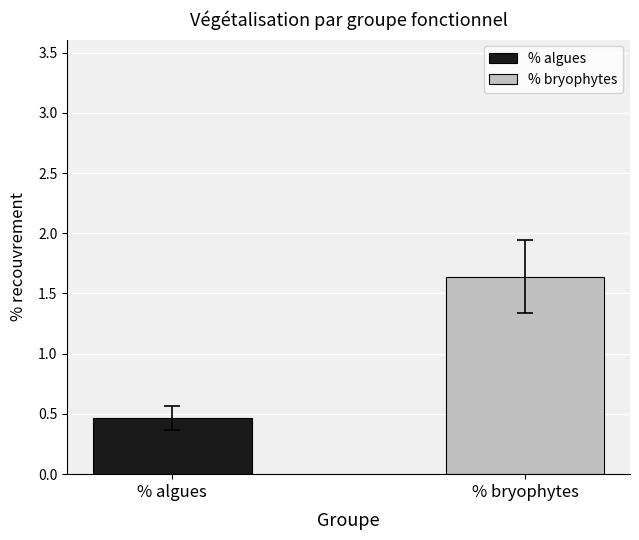

How many groups of bars are there?

1